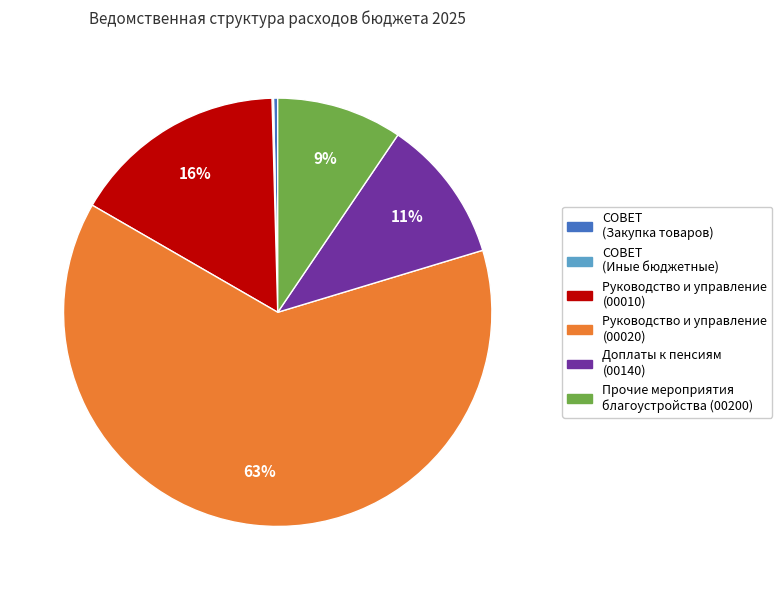

Which category has the biggest portion of the pie?

Руководство и управление (00020)